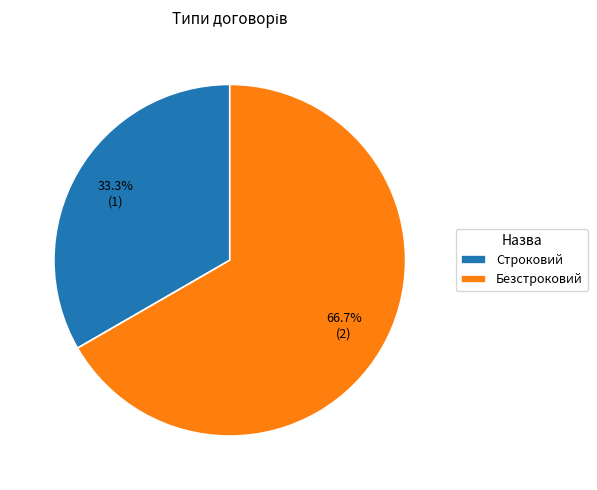

Which has a higher value, Строковий or Безстроковий?

Безстроковий